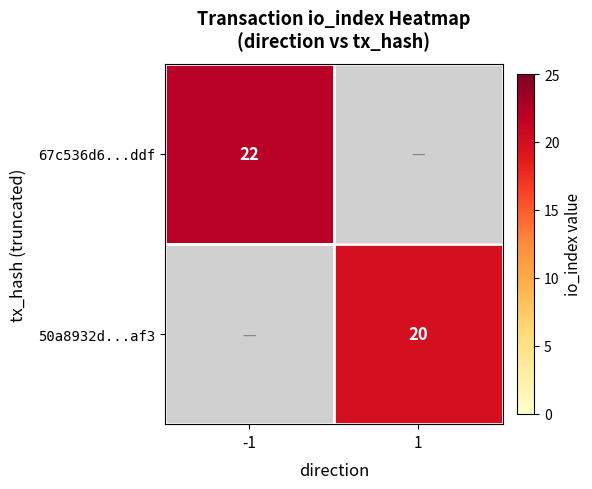

True or false: 50a8932d...af3 has a value of 33 at 1.

False